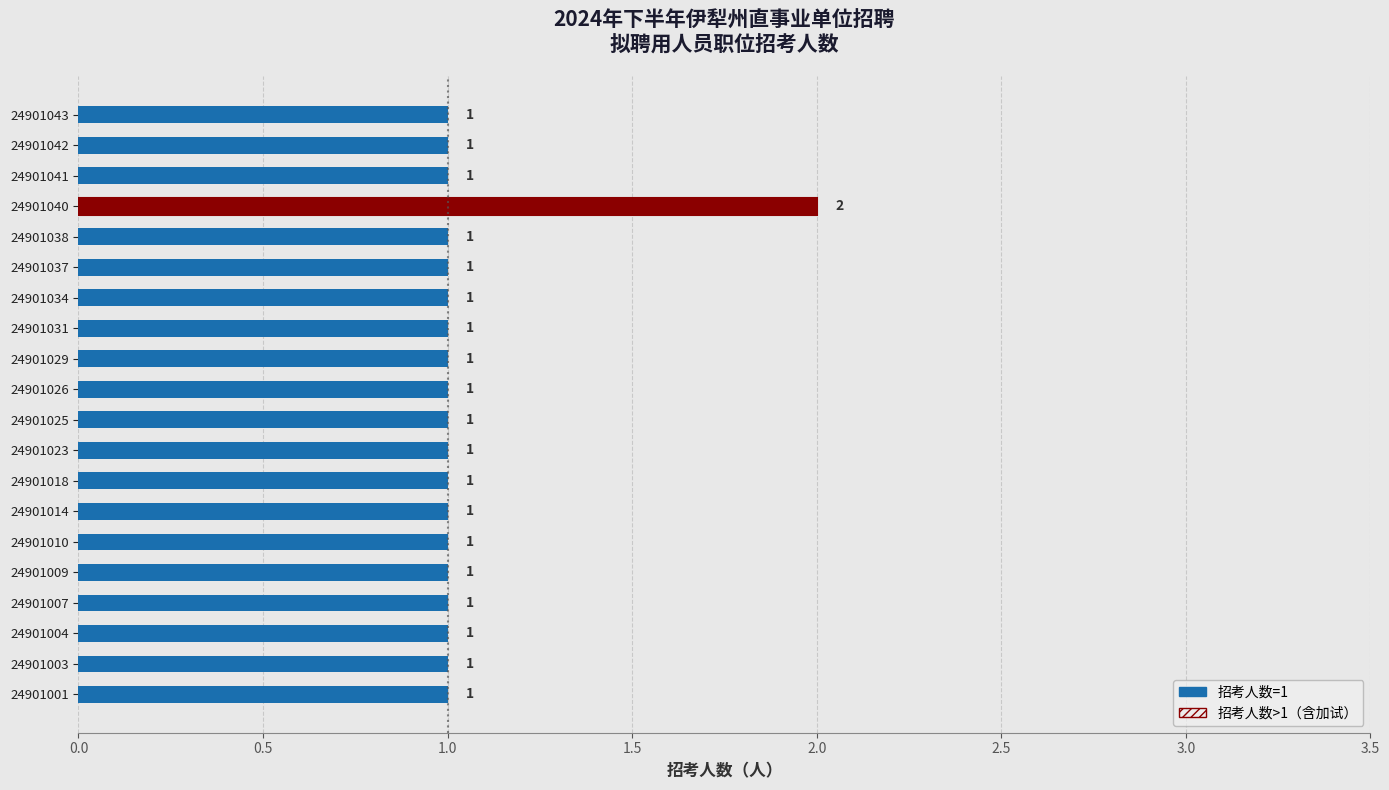

What is the average value?

1